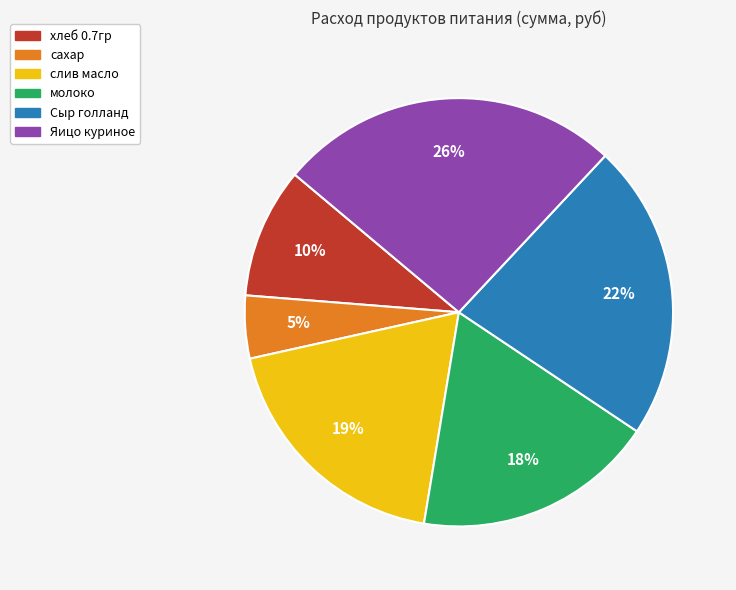

Is it true that хлеб 0.7гр is 10% of the pie?

True